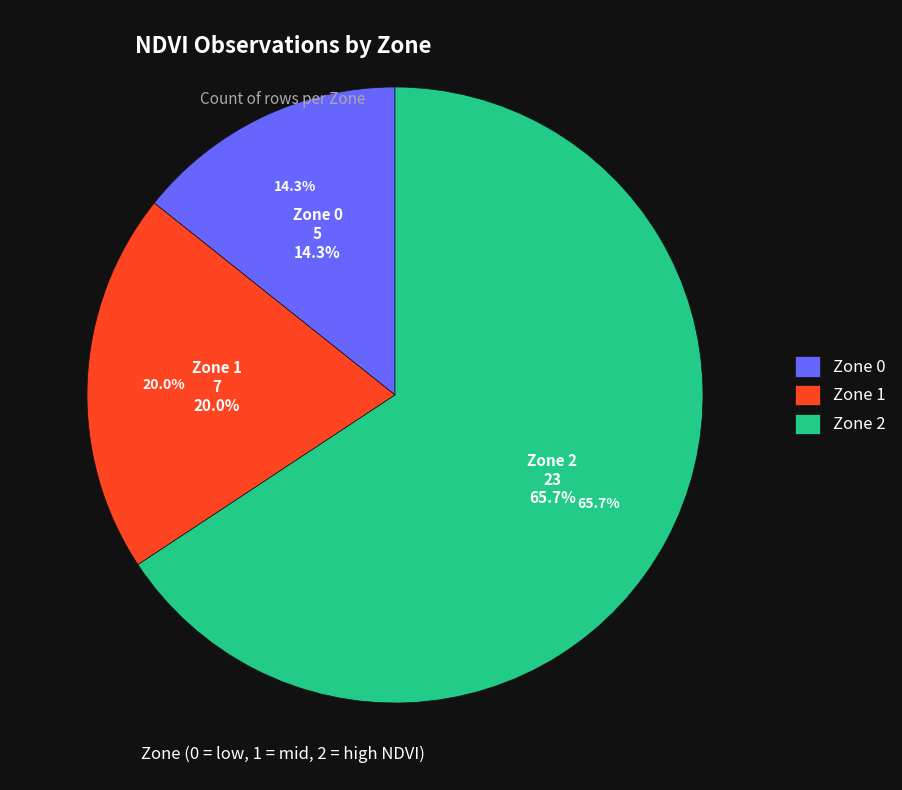

Is it true that Zone 0 is 14% of the pie?

True